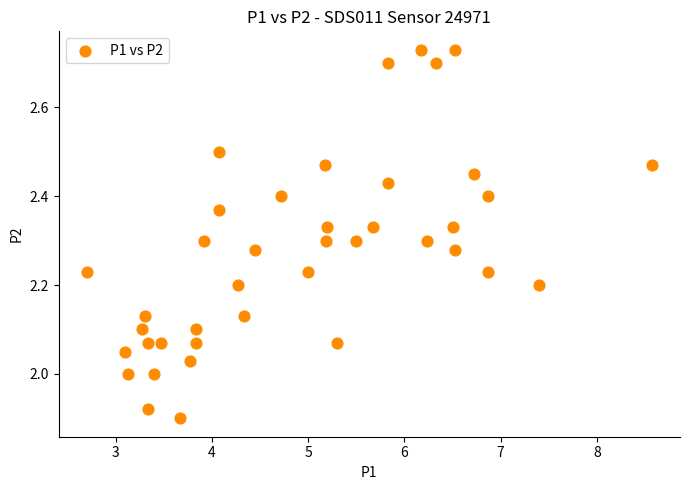

What is the range of Y values (max minus min)?

0.8